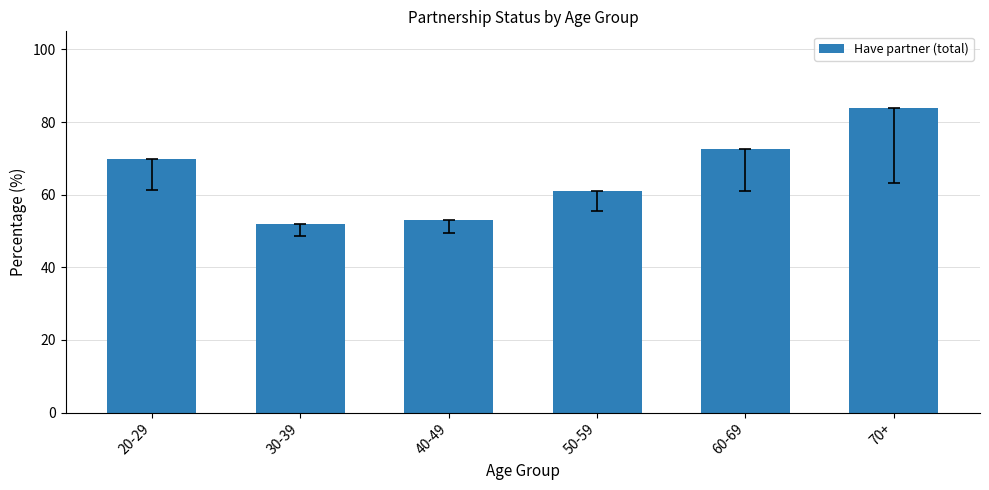

What is the smallest value displayed?

51.8